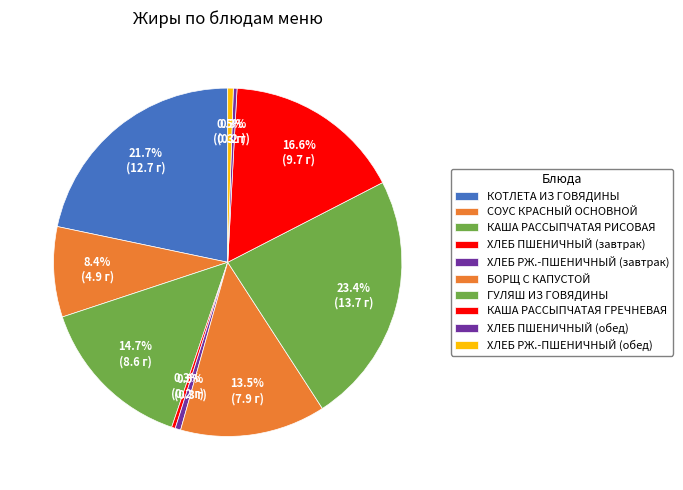

To the nearest percent, what is the average slice percentage?

10%